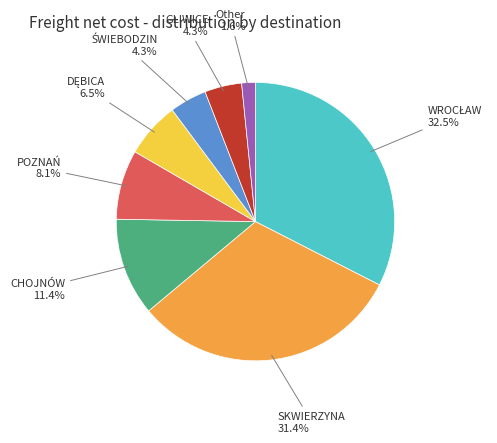

Does any single category account for the majority?

No